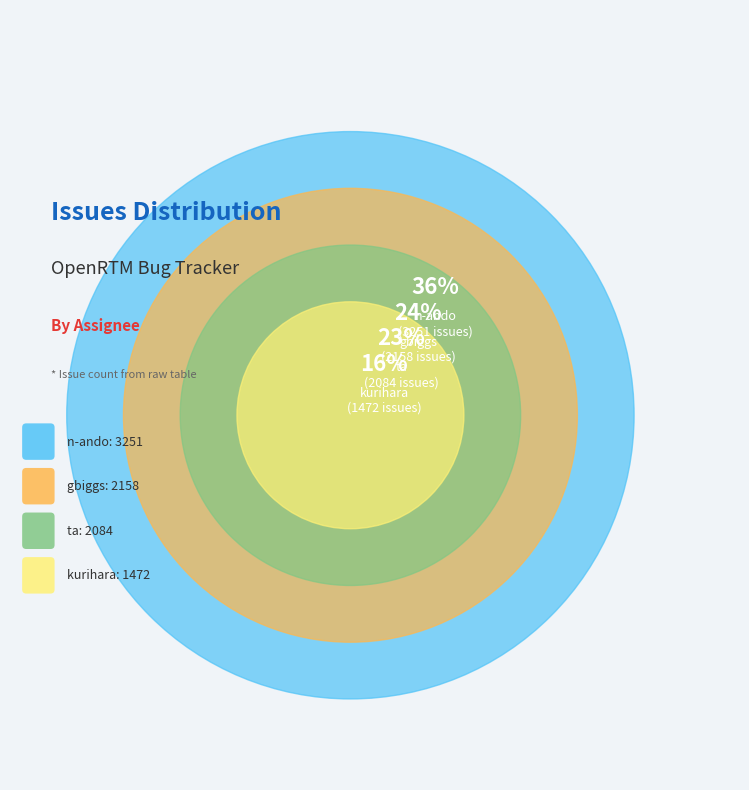

Do n-ando and ta together represent more than half of the pie?

Yes